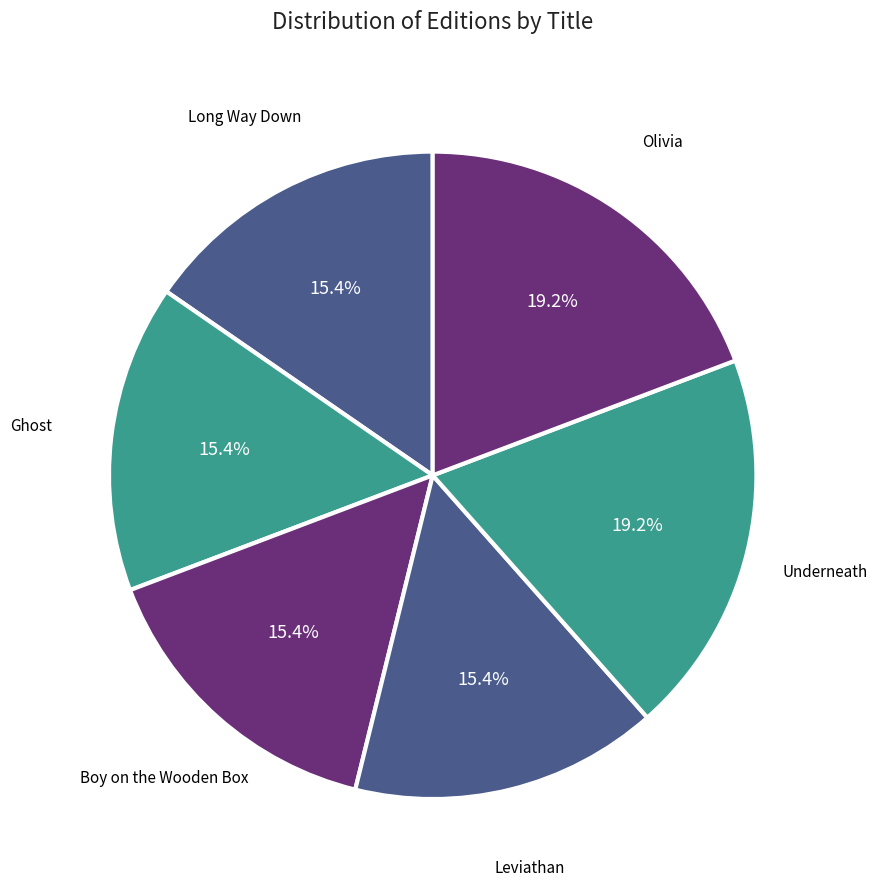

What is the smallest slice in the pie chart?

Long Way Down